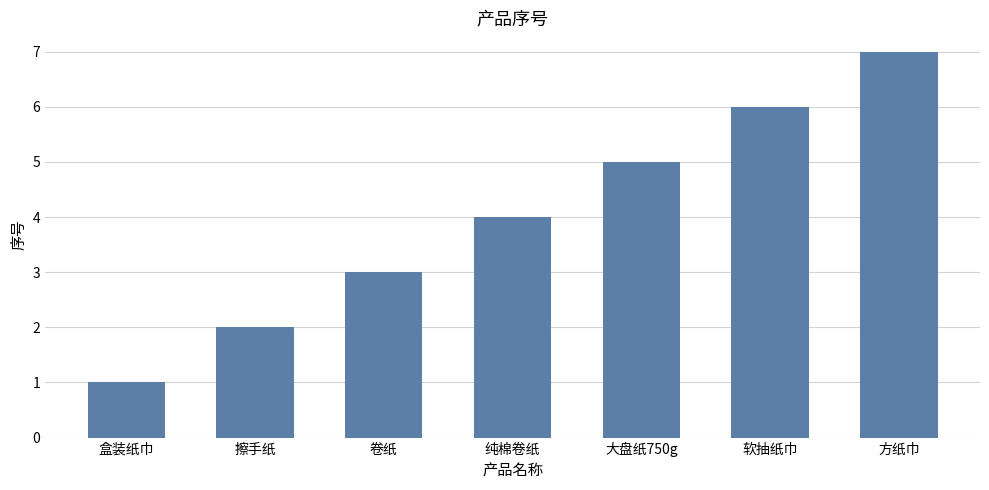

What is the minimum value shown in the chart?

1